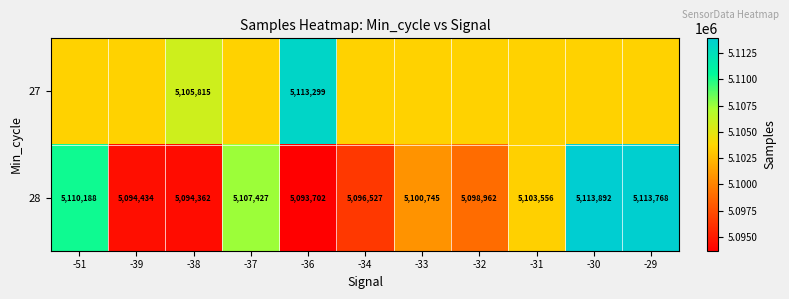

At which category is the sum across all series the highest?

-30